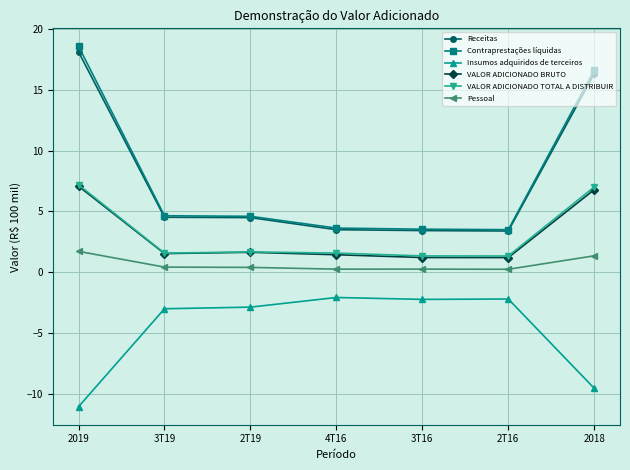

What is the difference between the maximum and minimum values in the Pessoal series?

1.5